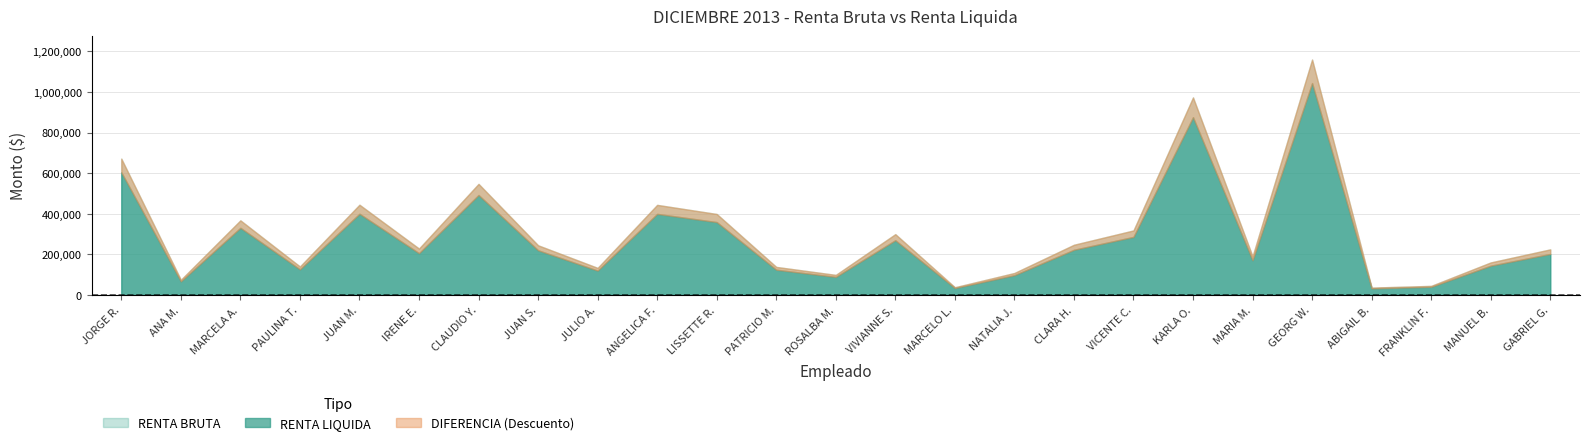

What is the sum of the RENTA BRUTA values at JUAN MIGUEL CORTEZ VARGAS and LISSETTE RIQUELME ALTAMIRANO?

843320